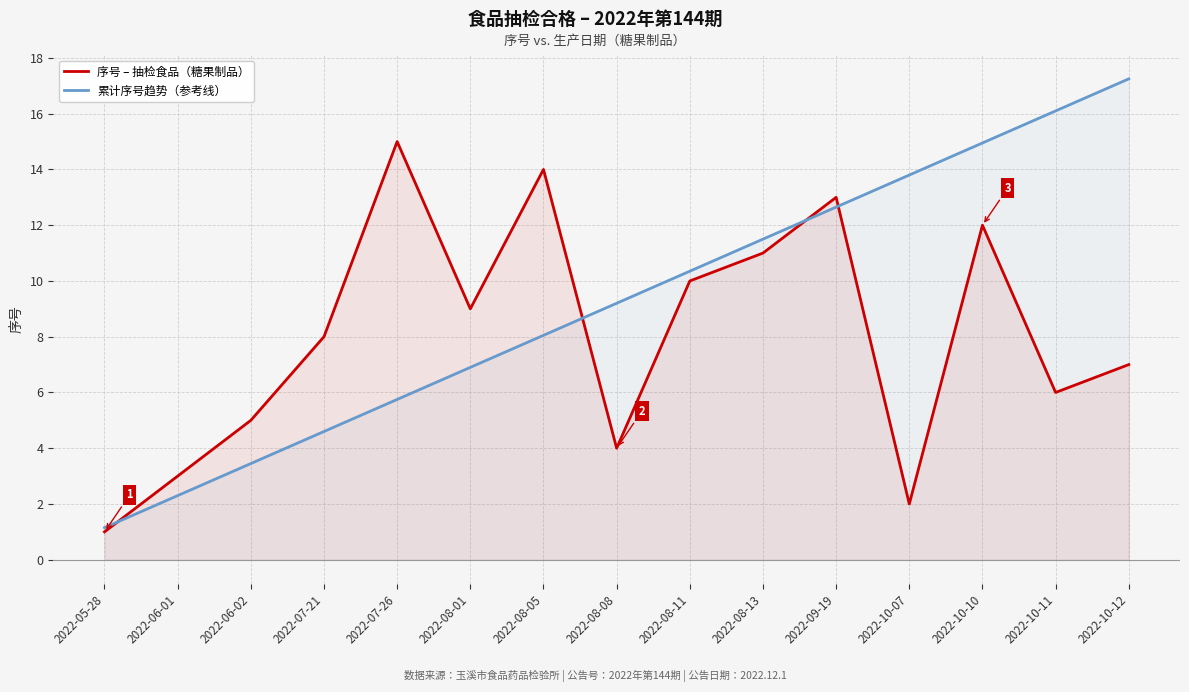

How many lines are shown in the chart?

2